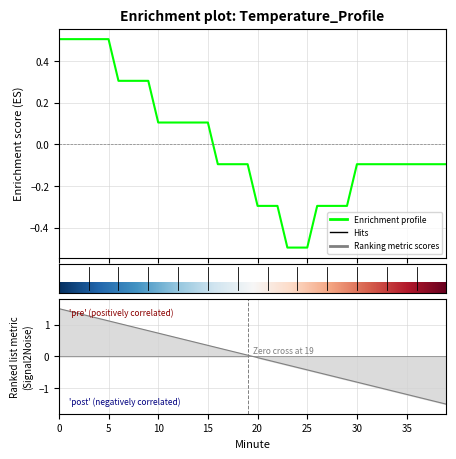

The value at 4 is 0.5. True or false?

True